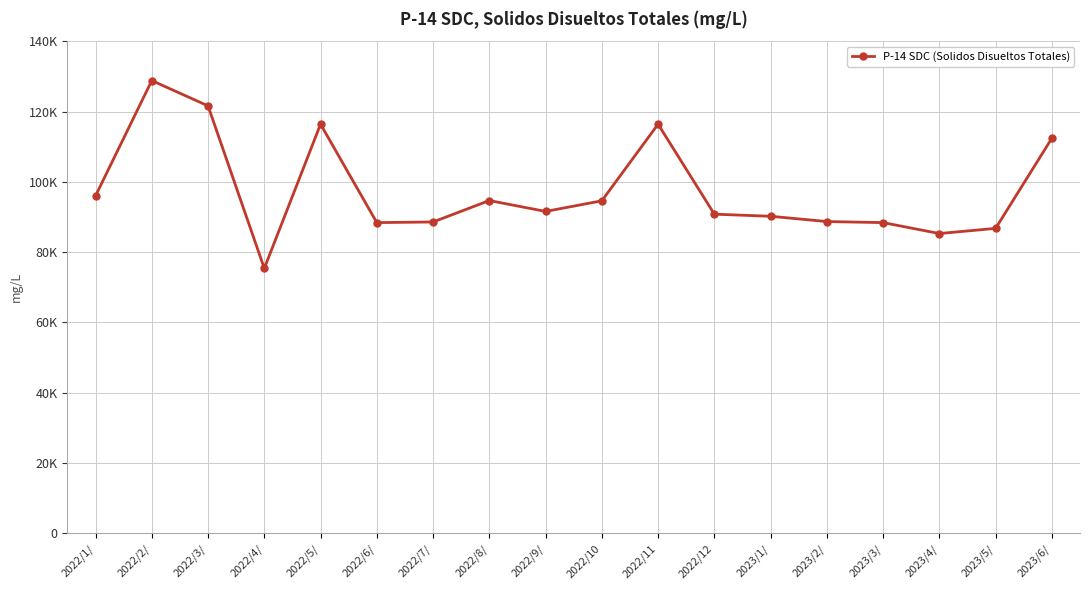

True or false: there are more than 2 points higher than both neighbors.

True